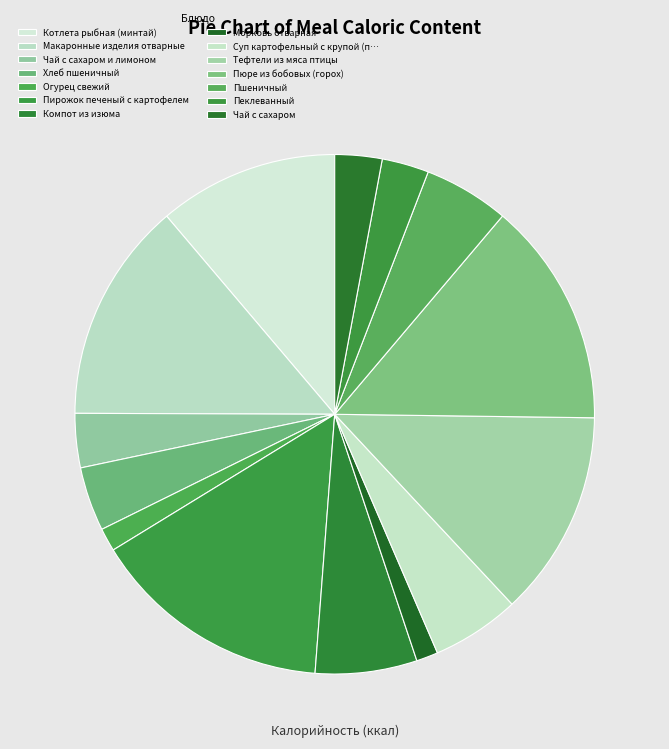

Is Пюре из бобовых (горох) the majority of the pie?

No